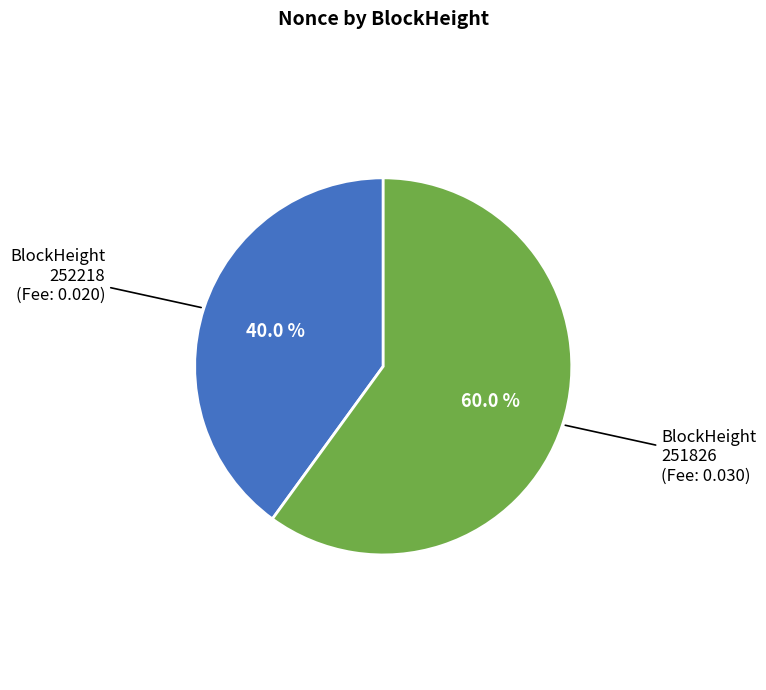

Count the number of slices in the pie.

2